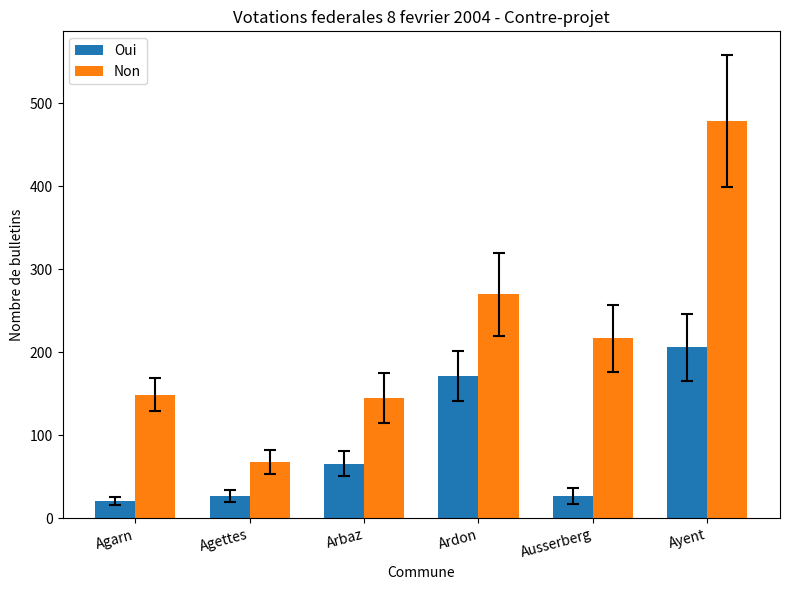

What is the total value across all series at Agarn?

170